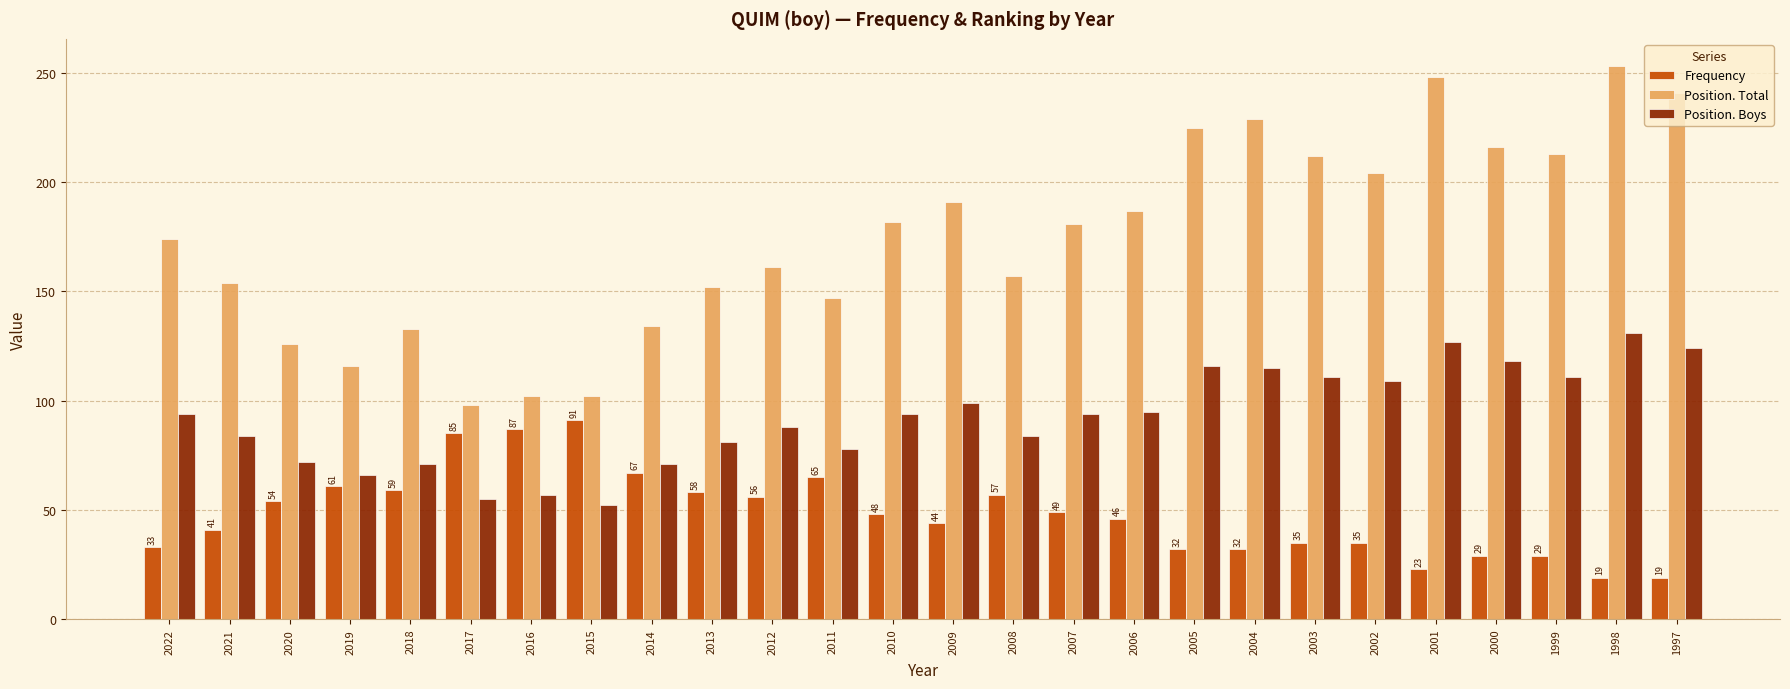

Read the Position. Boys value at 2007.

94